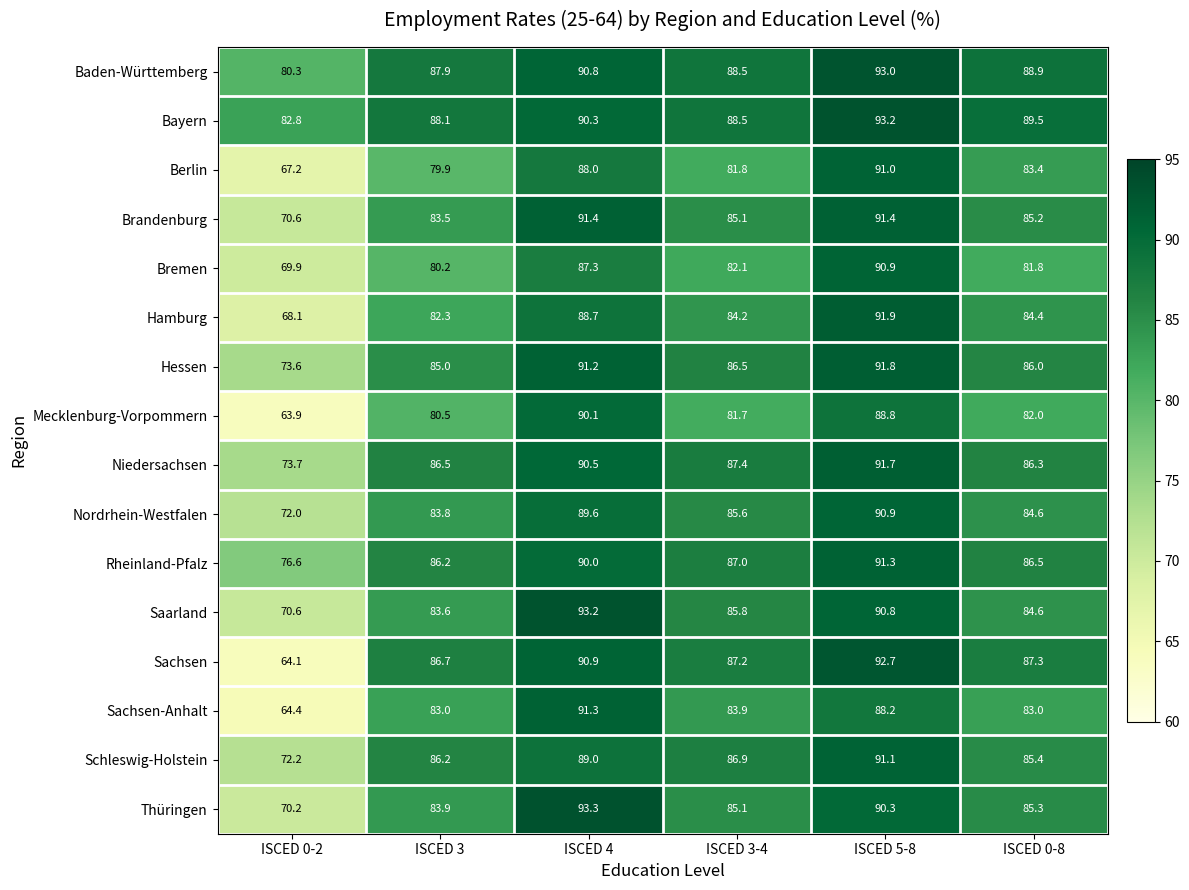

Which series has the widest spread of values?

Sachsen